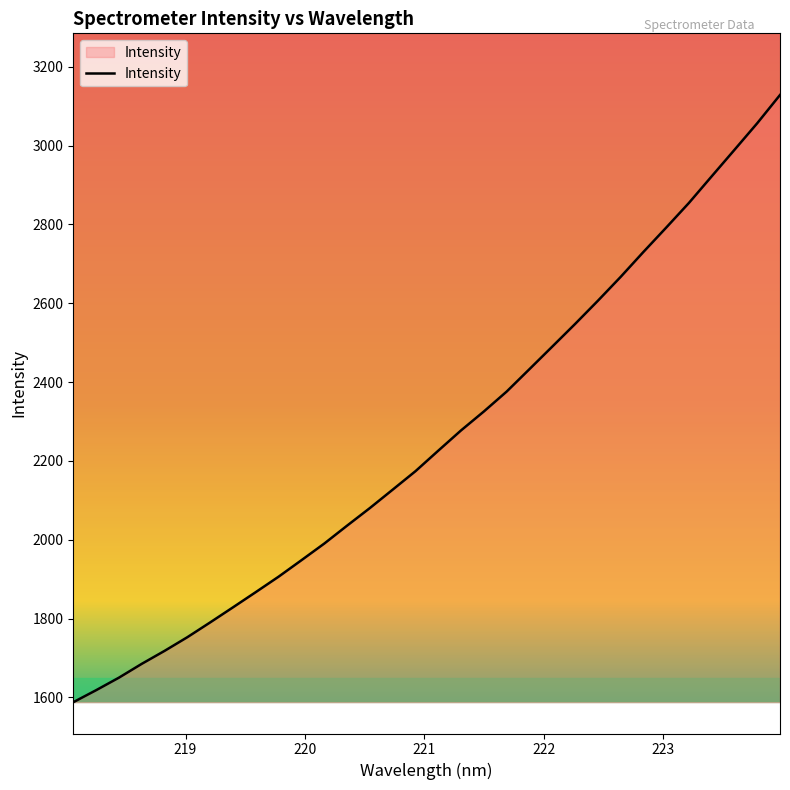

What is the minimum value shown in the chart?

1587.8